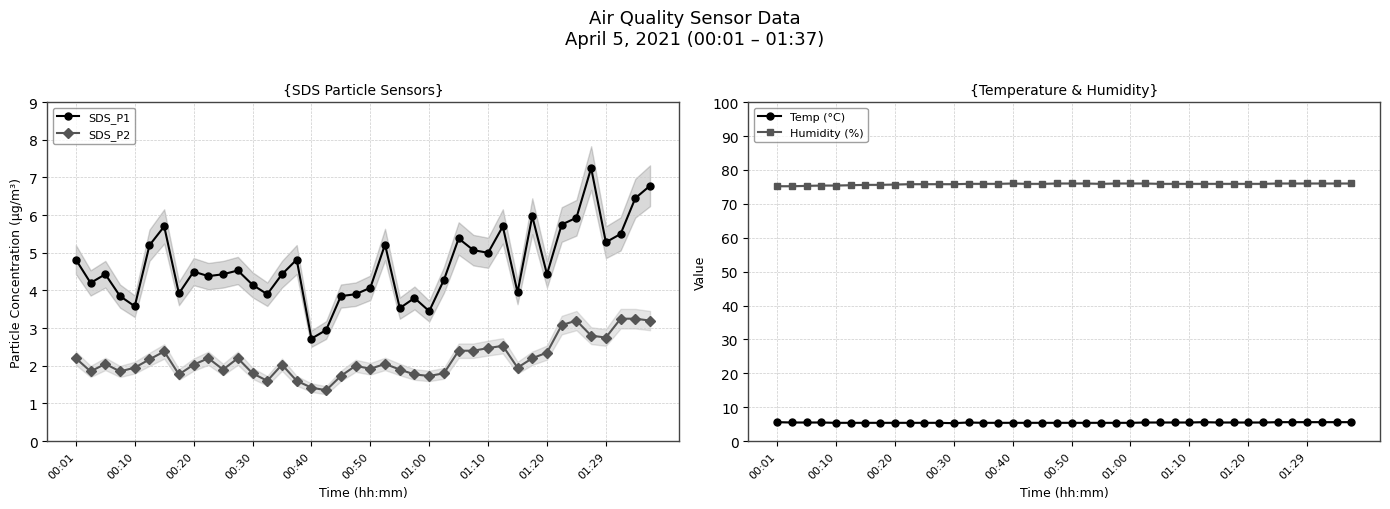

True or false: SDS_P2 has a value of 2.8 at 35.

True